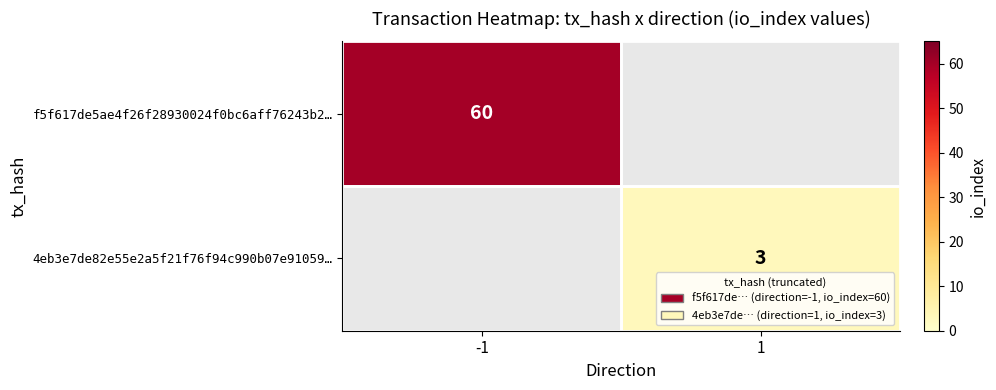

Which label corresponds to the smallest value in the chart?

1